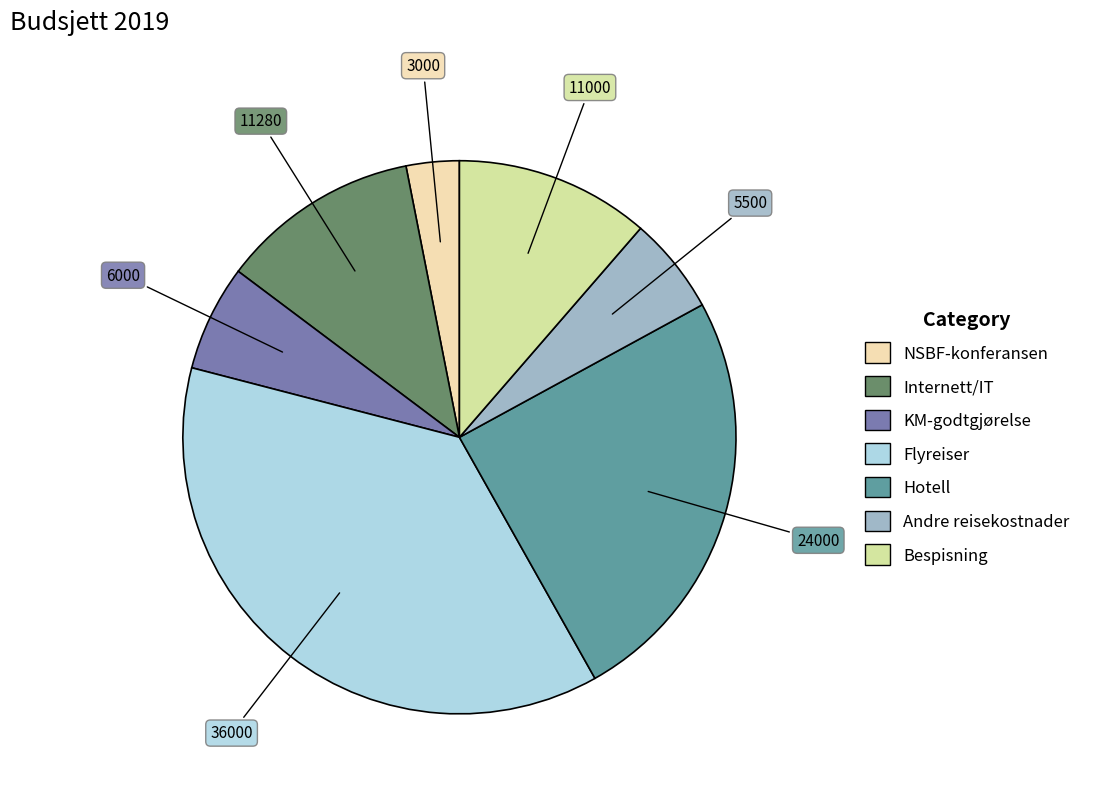

How many segments does this pie chart have?

7